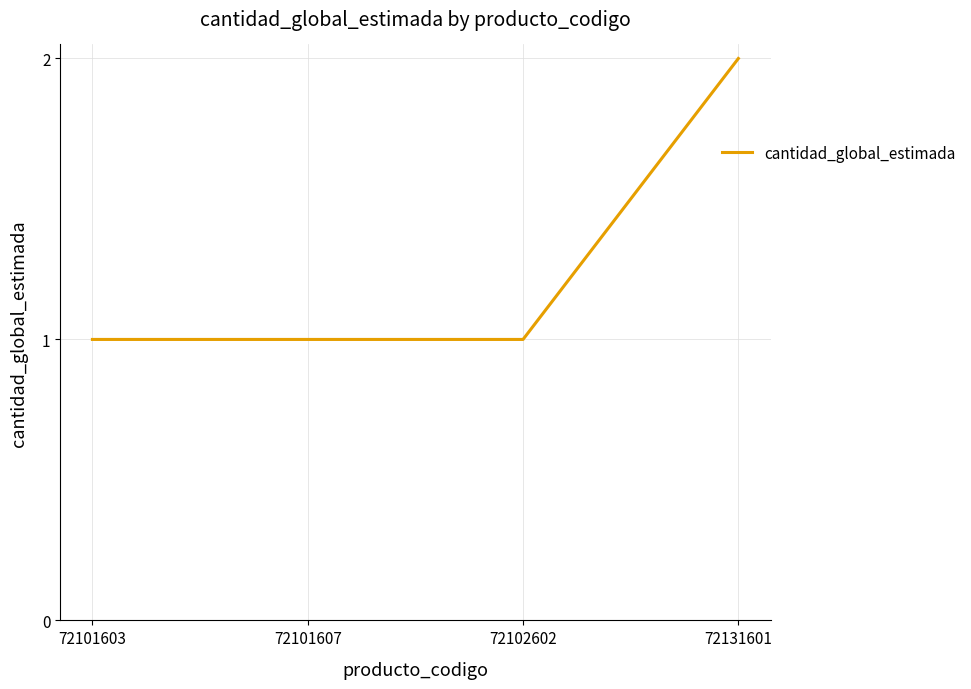

What is the change in value from 72101607 to 72131601?

+1